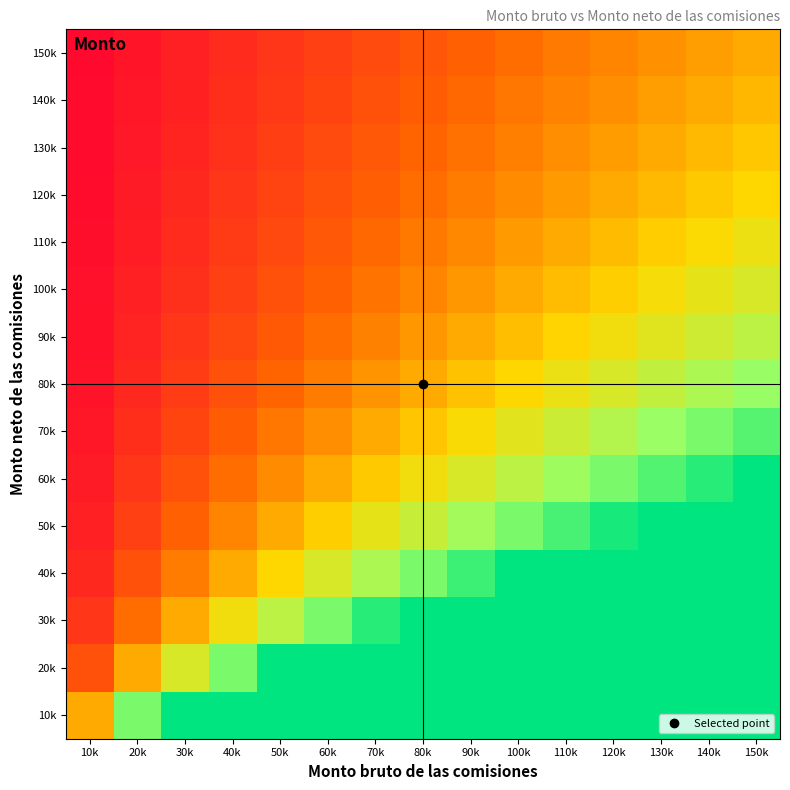

Reading left to right, what are all the values shown in this chart?

10k: 10k=1.0	20k=2.0	30k=3.0	40k=4.0	50k=5.0	60k=6.0	70k=7.0	80k=8.0	90k=9.0	100k=10.0	110k=11.0	120k=12.0	130k=13.0	140k=14.0	150k=15.0
20k: 10k=0.5	20k=1.0	30k=1.5	40k=2.0	50k=2.5	60k=3.0	70k=3.5	80k=4.0	90k=4.5	100k=5.0	110k=5.5	120k=6.0	130k=6.5	140k=7.0	150k=7.5
30k: 10k=0.3	20k=0.7	30k=1.0	40k=1.3	50k=1.7	60k=2.0	70k=2.3	80k=2.7	90k=3.0	100k=3.3	110k=3.7	120k=4.0	130k=4.3	140k=4.7	150k=5.0
40k: 10k=0.2	20k=0.5	30k=0.7	40k=1.0	50k=1.2	60k=1.5	70k=1.7	80k=2.0	90k=2.2	100k=2.5	110k=2.7	120k=3.0	130k=3.2	140k=3.5	150k=3.7
50k: 10k=0.2	20k=0.4	30k=0.6	40k=0.8	50k=1.0	60k=1.2	70k=1.4	80k=1.6	90k=1.8	100k=2.0	110k=2.2	120k=2.4	130k=2.6	140k=2.8	150k=3.0
60k: 10k=0.2	20k=0.3	30k=0.5	40k=0.7	50k=0.8	60k=1.0	70k=1.2	80k=1.3	90k=1.5	100k=1.7	110k=1.8	120k=2.0	130k=2.2	140k=2.3	150k=2.5
70k: 10k=0.1	20k=0.3	30k=0.4	40k=0.6	50k=0.7	60k=0.9	70k=1.0	80k=1.1	90k=1.3	100k=1.4	110k=1.6	120k=1.7	130k=1.9	140k=2.0	150k=2.1
80k: 10k=0.1	20k=0.2	30k=0.4	40k=0.5	50k=0.6	60k=0.7	70k=0.9	80k=1.0	90k=1.1	100k=1.2	110k=1.4	120k=1.5	130k=1.6	140k=1.7	150k=1.9
90k: 10k=0.1	20k=0.2	30k=0.3	40k=0.4	50k=0.6	60k=0.7	70k=0.8	80k=0.9	90k=1.0	100k=1.1	110k=1.2	120k=1.3	130k=1.4	140k=1.6	150k=1.7
100k: 10k=0.1	20k=0.2	30k=0.3	40k=0.4	50k=0.5	60k=0.6	70k=0.7	80k=0.8	90k=0.9	100k=1.0	110k=1.1	120k=1.2	130k=1.3	140k=1.4	150k=1.5
110k: 10k=0.1	20k=0.2	30k=0.3	40k=0.4	50k=0.5	60k=0.5	70k=0.6	80k=0.7	90k=0.8	100k=0.9	110k=1.0	120k=1.1	130k=1.2	140k=1.3	150k=1.4
120k: 10k=0.1	20k=0.2	30k=0.2	40k=0.3	50k=0.4	60k=0.5	70k=0.6	80k=0.7	90k=0.7	100k=0.8	110k=0.9	120k=1.0	130k=1.1	140k=1.2	150k=1.2
130k: 10k=0.1	20k=0.2	30k=0.2	40k=0.3	50k=0.4	60k=0.5	70k=0.5	80k=0.6	90k=0.7	100k=0.8	110k=0.8	120k=0.9	130k=1.0	140k=1.1	150k=1.2
140k: 10k=0.1	20k=0.1	30k=0.2	40k=0.3	50k=0.4	60k=0.4	70k=0.5	80k=0.6	90k=0.6	100k=0.7	110k=0.8	120k=0.9	130k=0.9	140k=1.0	150k=1.1
150k: 10k=0.1	20k=0.1	30k=0.2	40k=0.3	50k=0.3	60k=0.4	70k=0.5	80k=0.5	90k=0.6	100k=0.7	110k=0.7	120k=0.8	130k=0.9	140k=0.9	150k=1.0